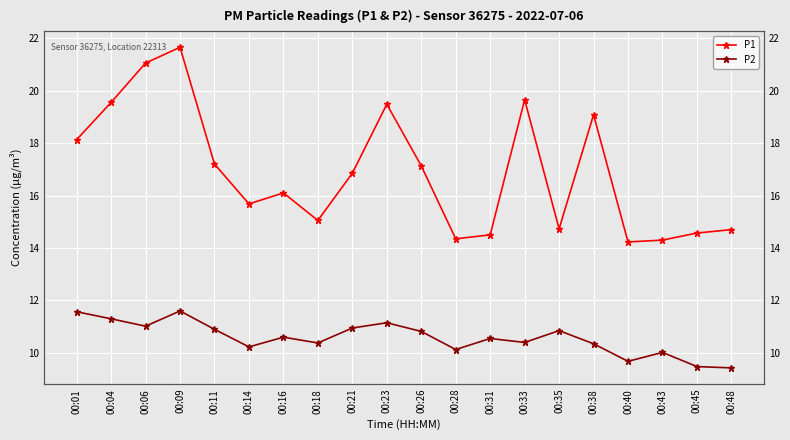

True or false: P2 and P1 intersect in this chart.

False